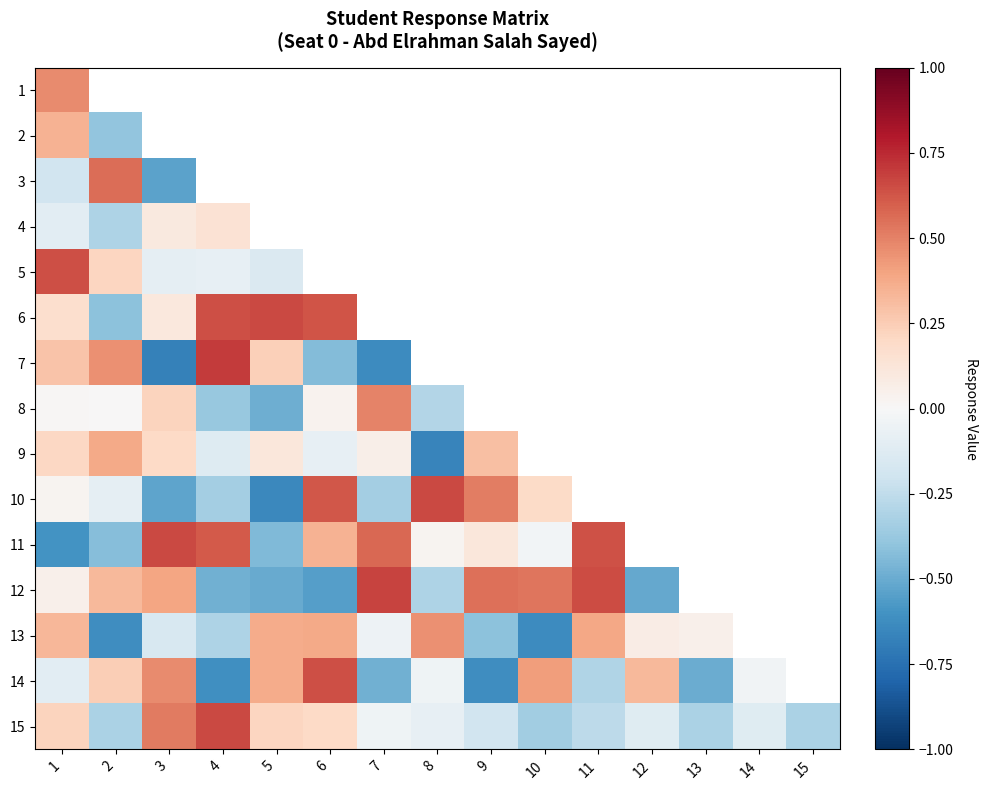

The value of 11 at 9 is 0.2. True or false?

False